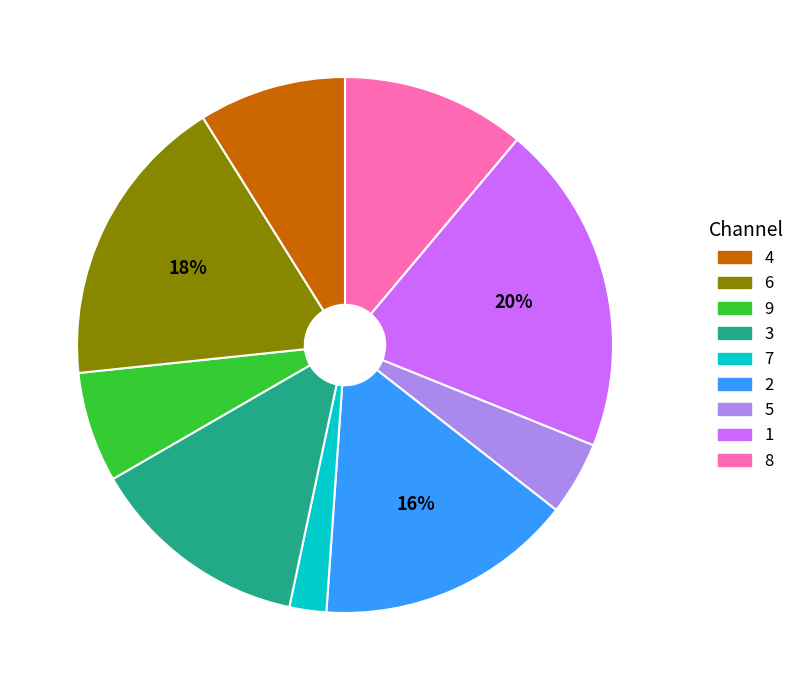

Is there any slice that represents more than half of the pie?

No